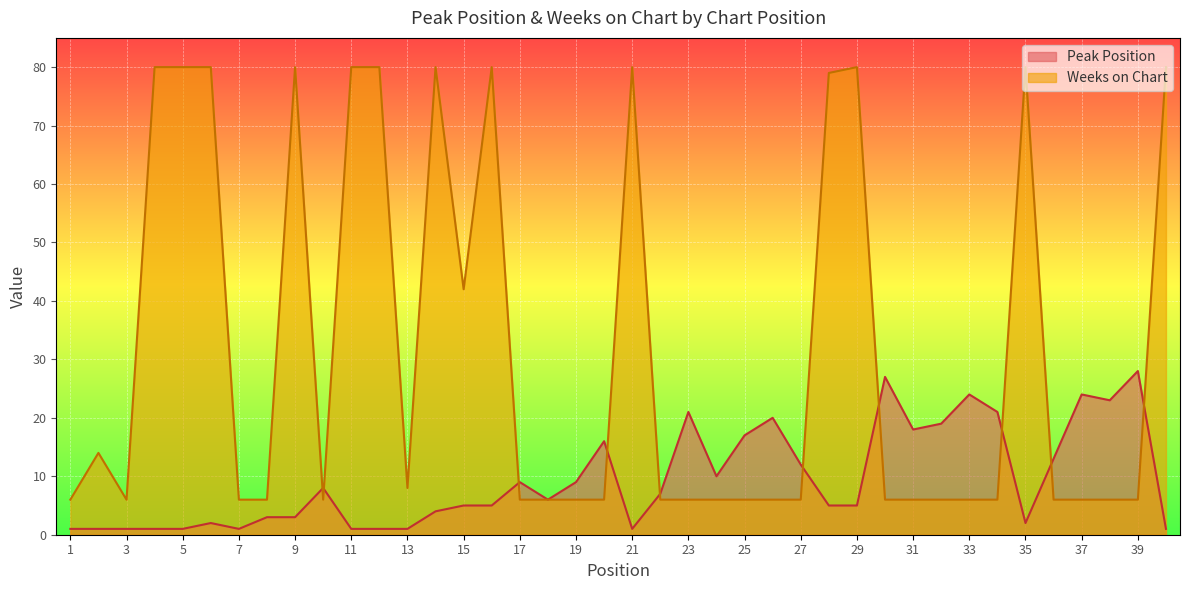

What is the spread (max minus min) of values at 14?

76